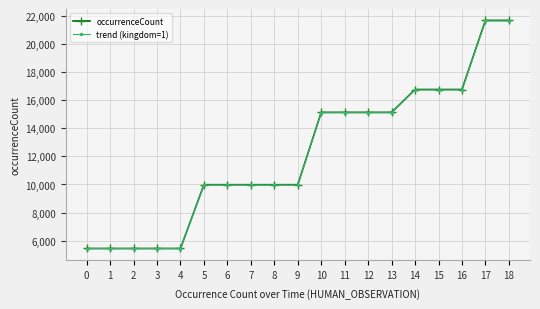

What is the maximum value for trend (kingdom=1)?

21665.5